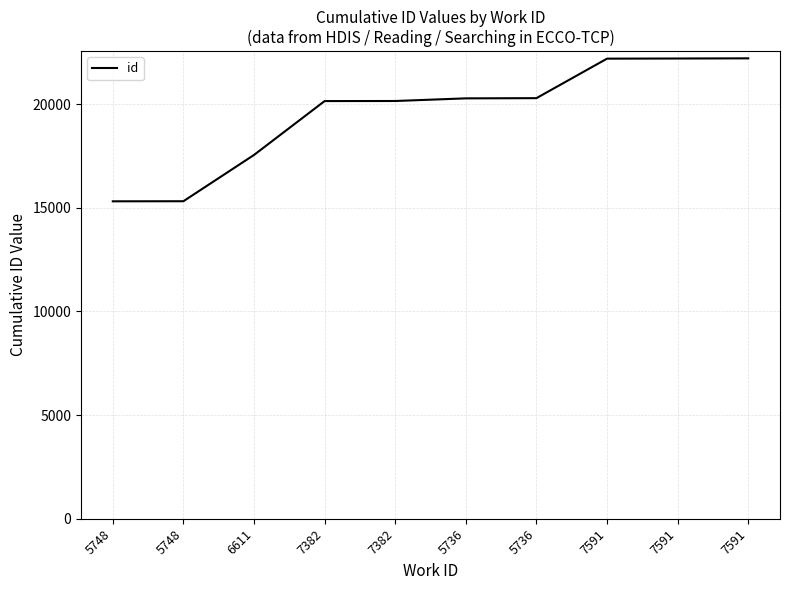

Reading right to left, list all the values displayed in this chart.

7591=22203	7591=22195	7591=22188	5736=20283	5736=20273	7382=20146	7382=20142	6611=17544	5748=15312	5748=15308